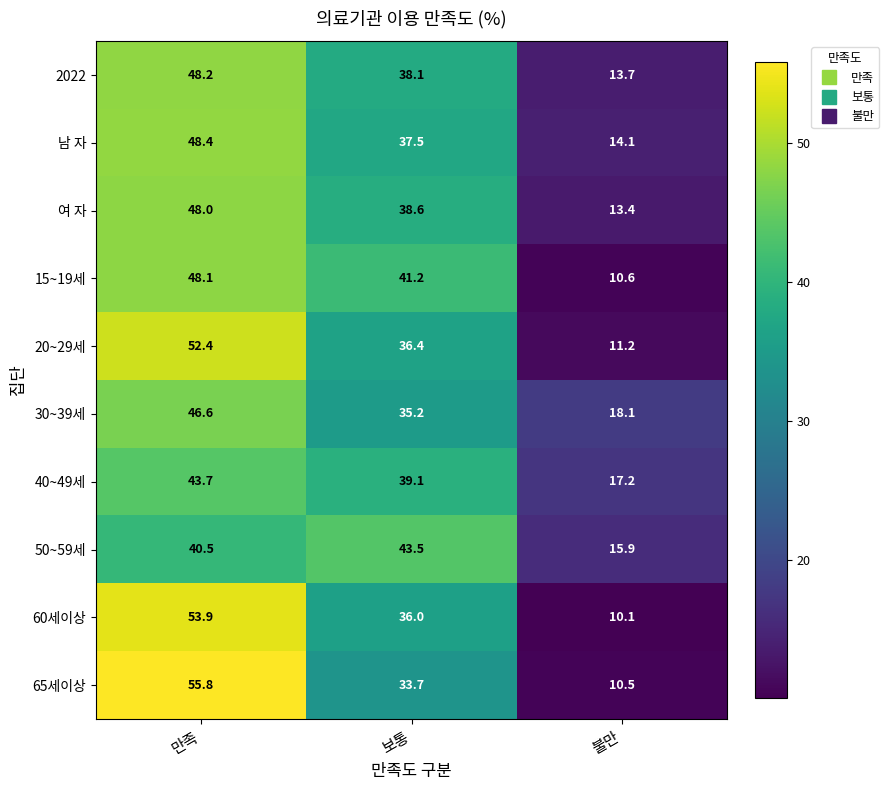

What is the sum of the 여 자 values at 만족 and 불만?

61.4